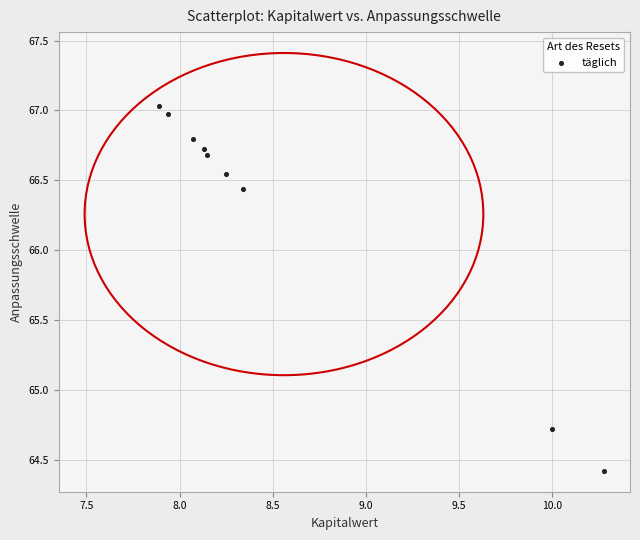

What is the range of Y values (max minus min)?

2.6